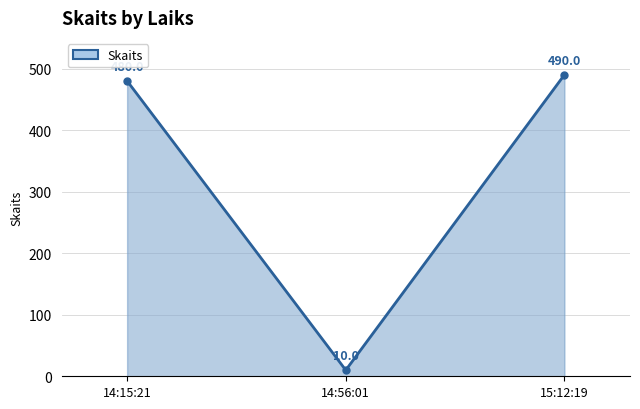

What position from the right is 14:56:01?

2